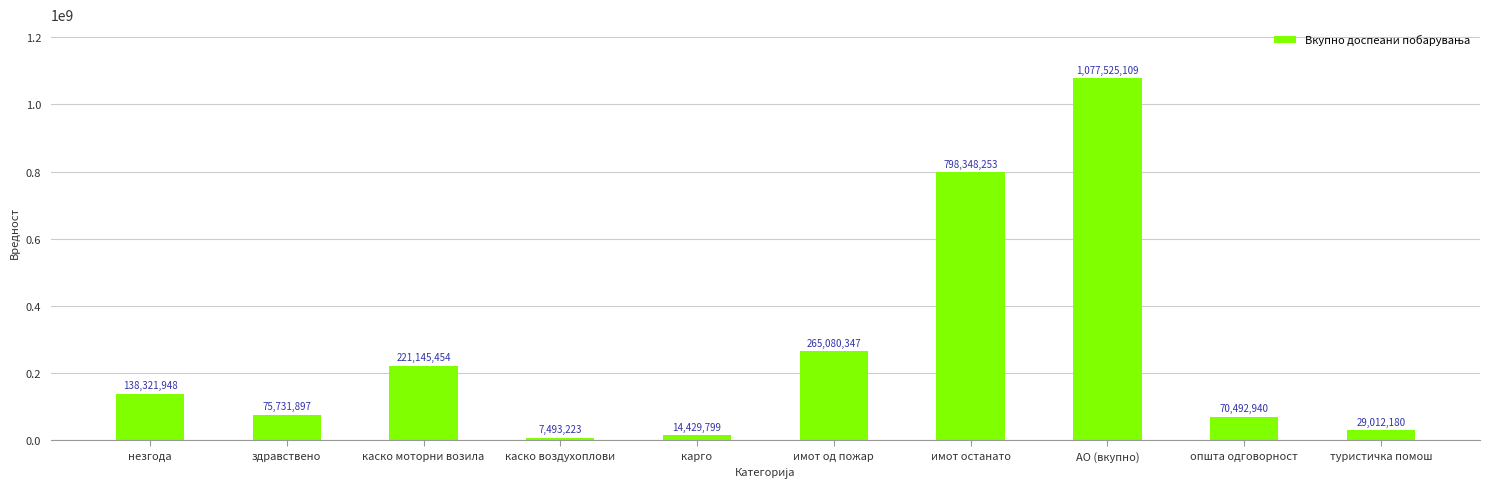

What is the approximate value at општа одговорност, to the nearest 10?

70492940